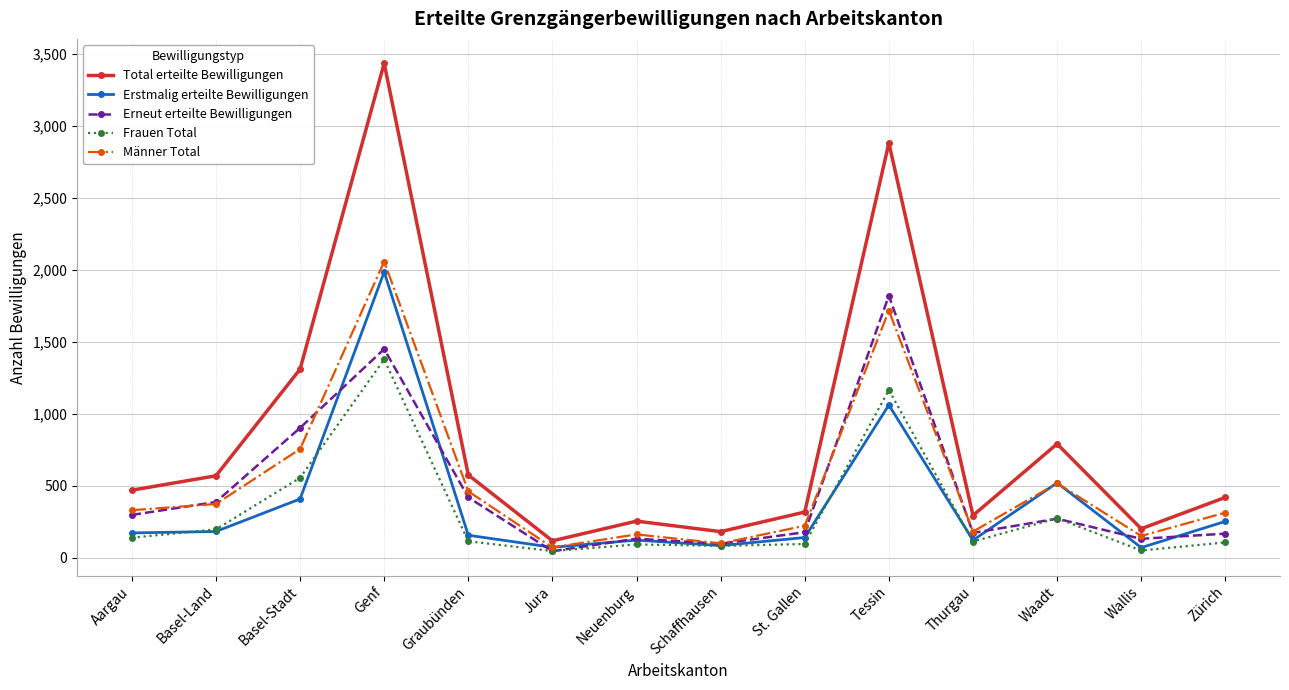

What is the value of the Erstmalig erteilte Bewilligungen point at the 3rd from the left?

408